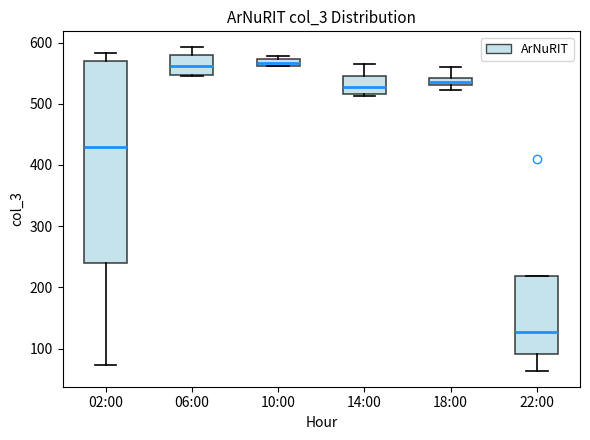

Where does the lower whisker of the box for 22:00 end on the y-axis? The values are not printed on the chart, so give them approximately, as read against the axis.

60